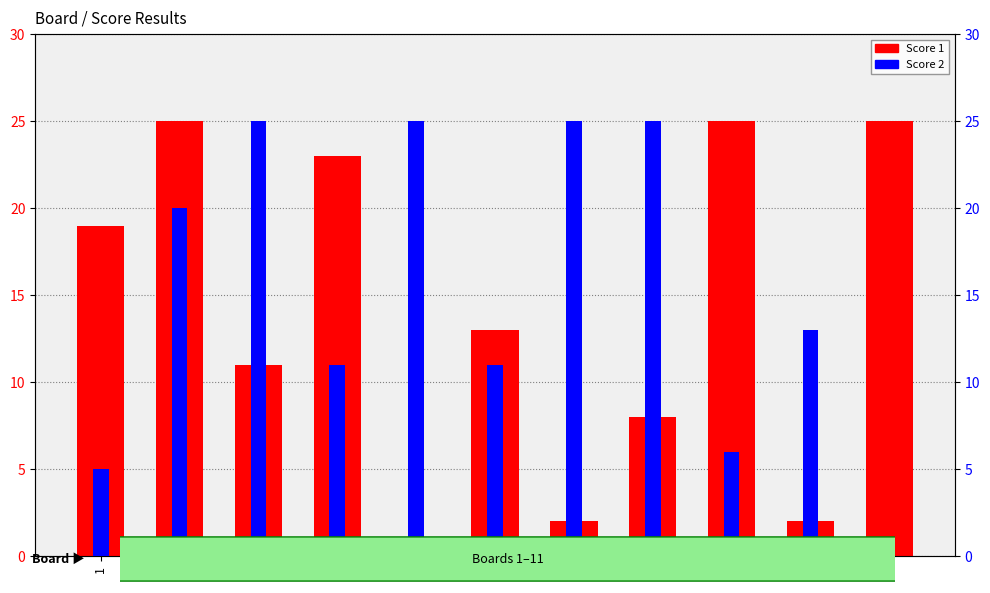

What is the total value across all series at 5?

25